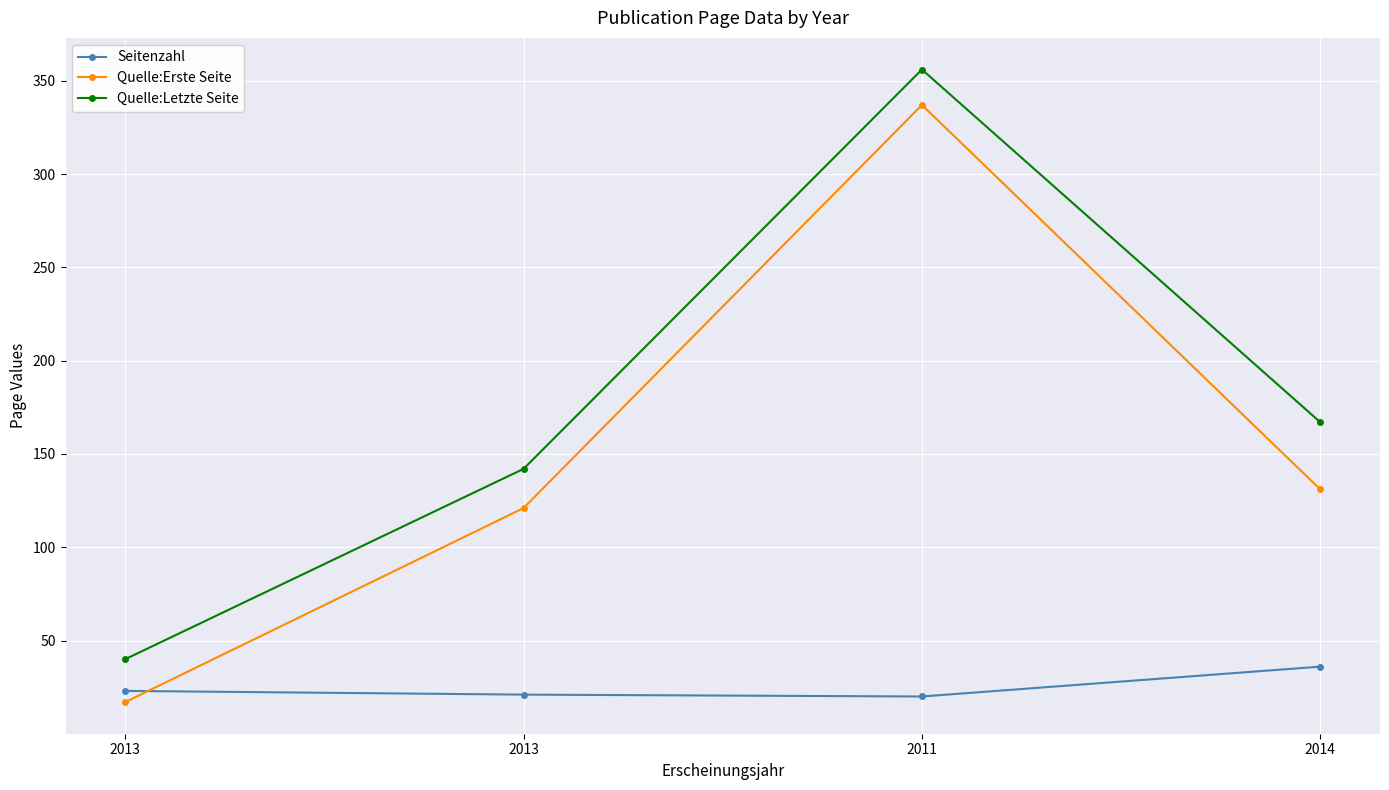

What is the value of the Quelle:Erste Seite point at the 1st from the left?

17